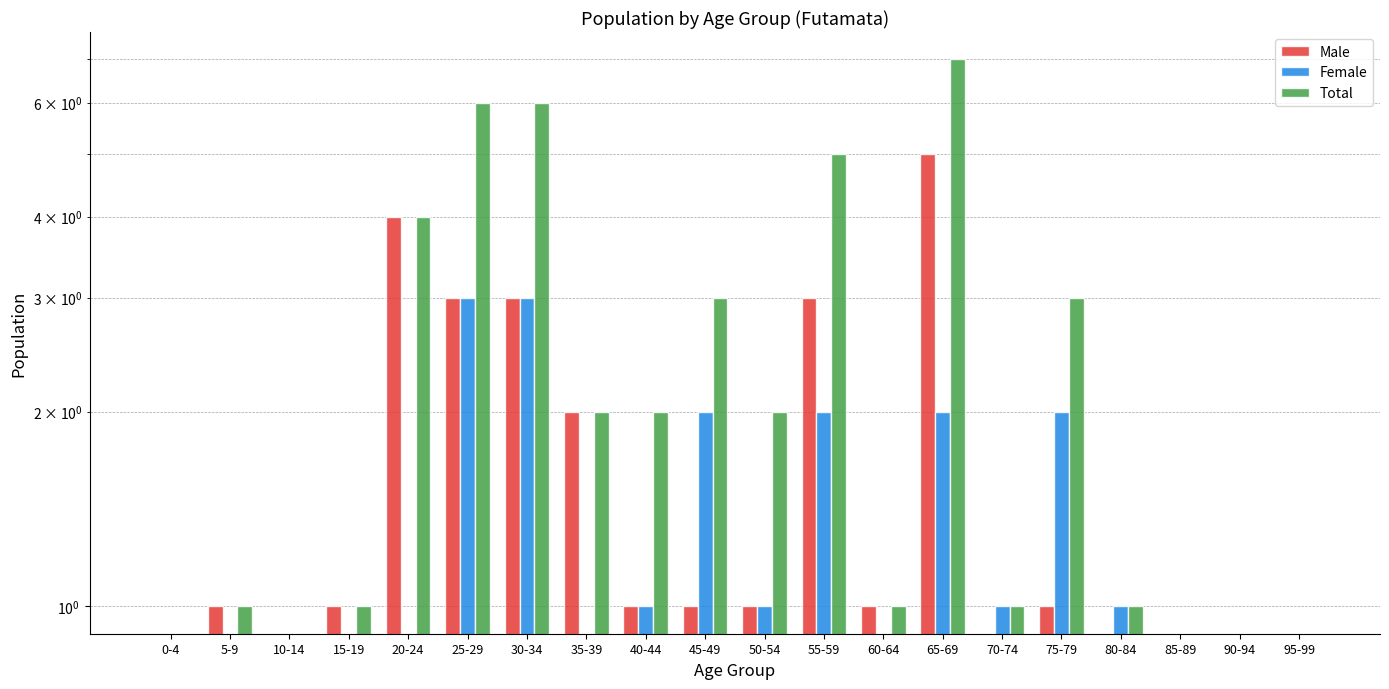

What position from the right is 60-64?

8